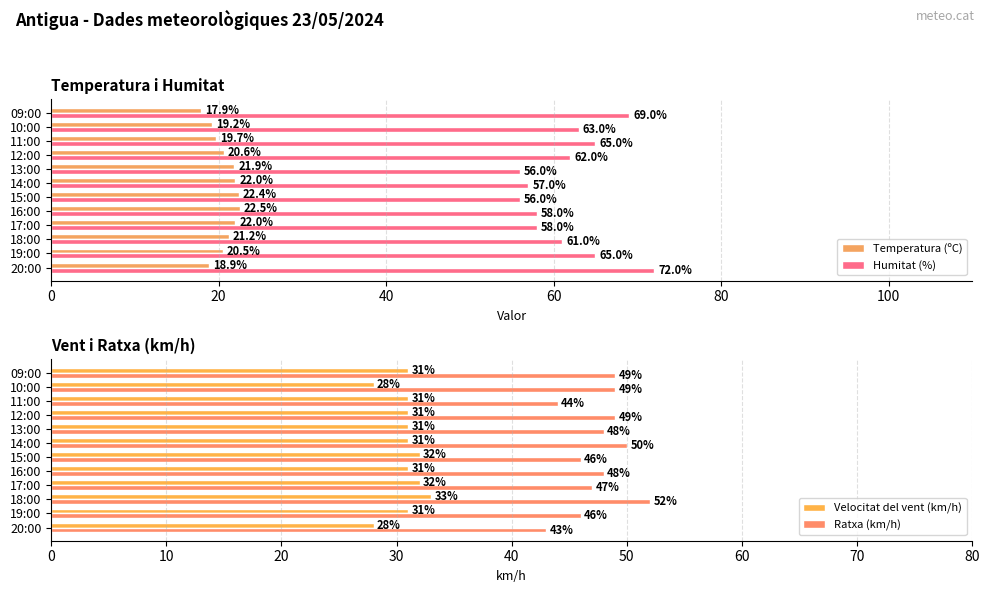

At which label does Temperatura (ºC) reach its peak?

16:00